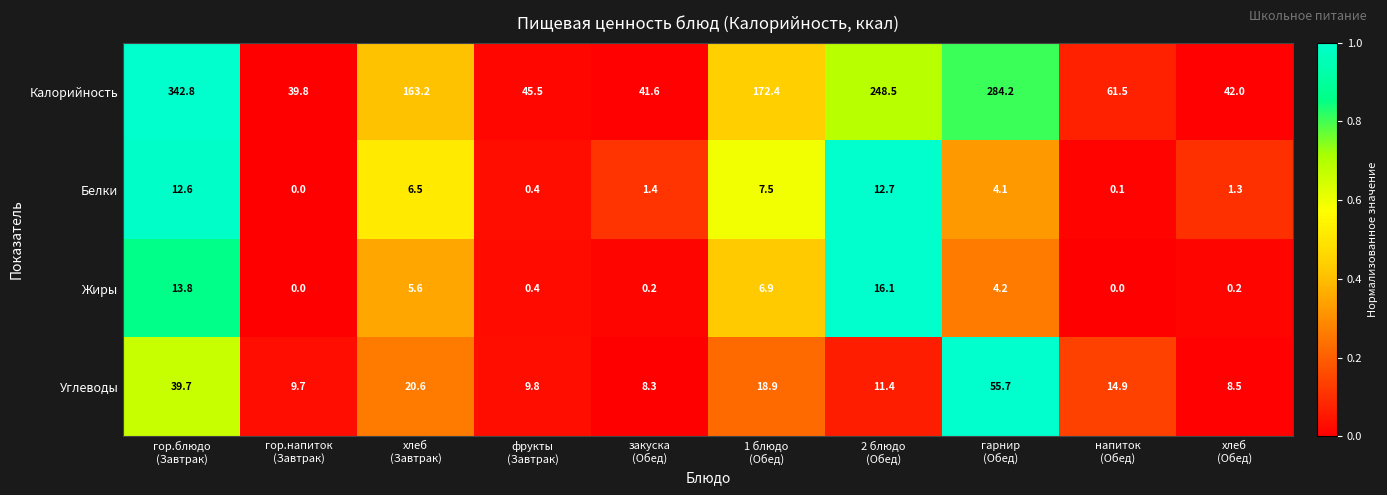

Which series has the largest range (max minus min)?

Калорийность